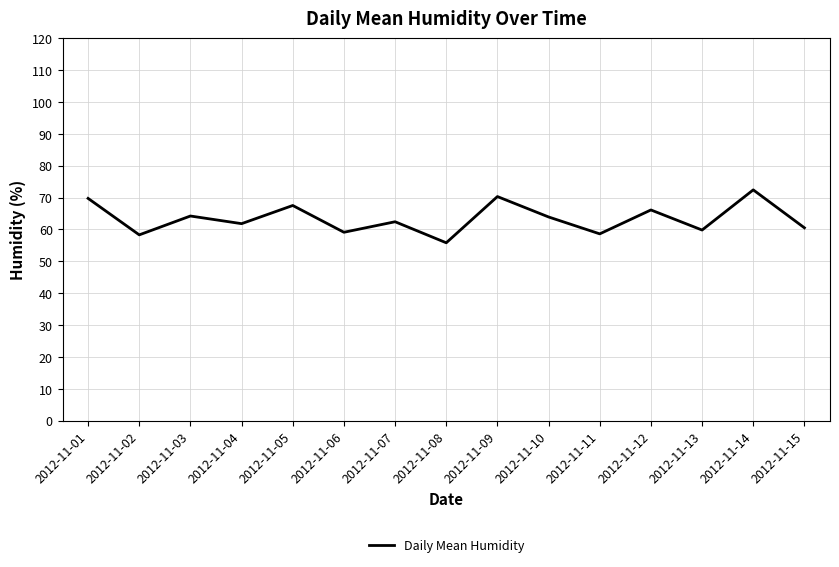

Is it true that the value at 2012-11-08 is 55.8?

True